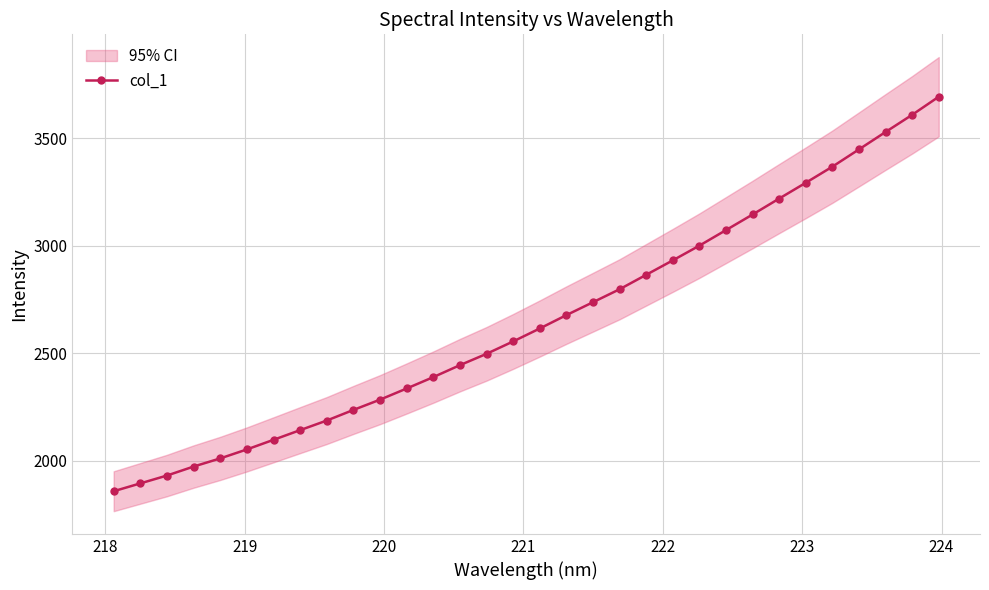

How many data points in col_1 are less than 2614?

16